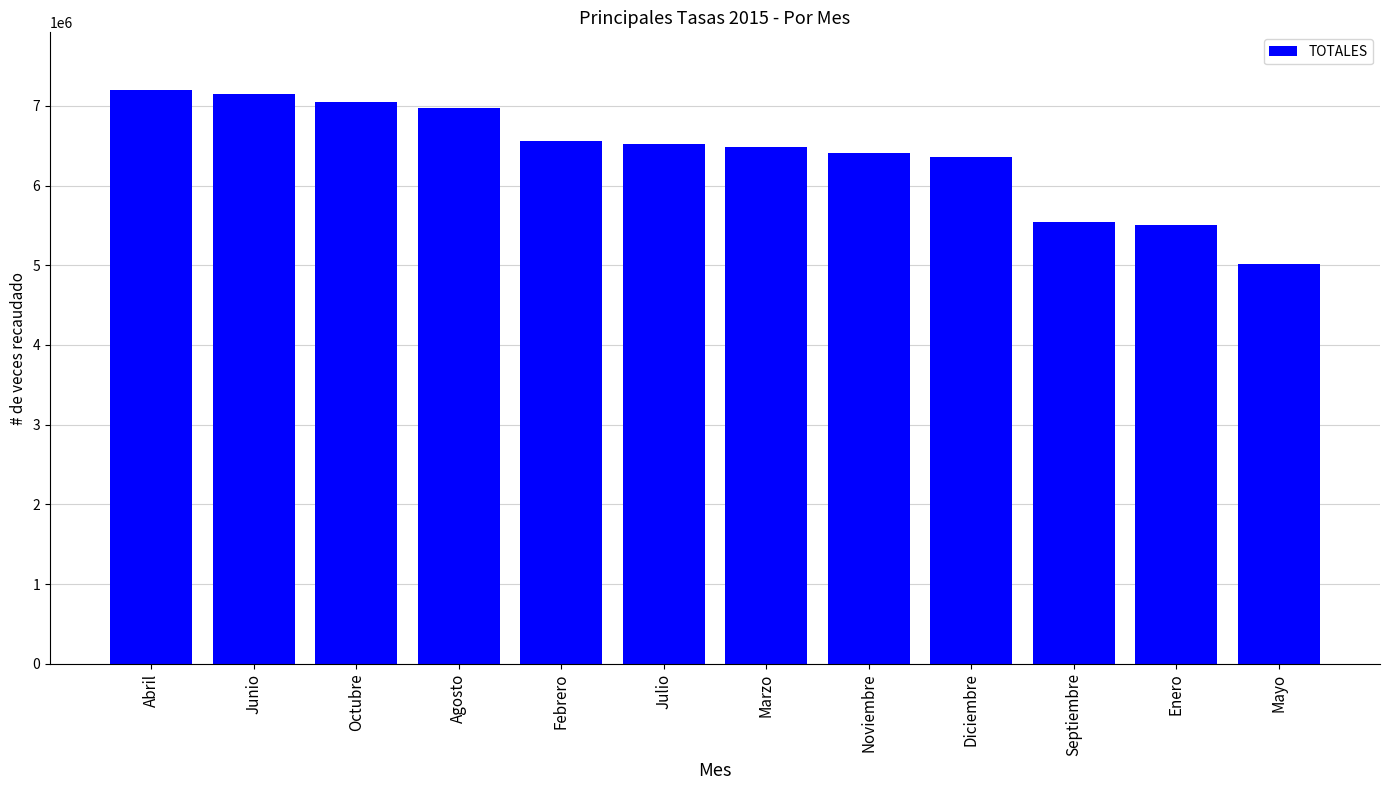

What is the change in value from Febrero to Septiembre?

-1012123.8